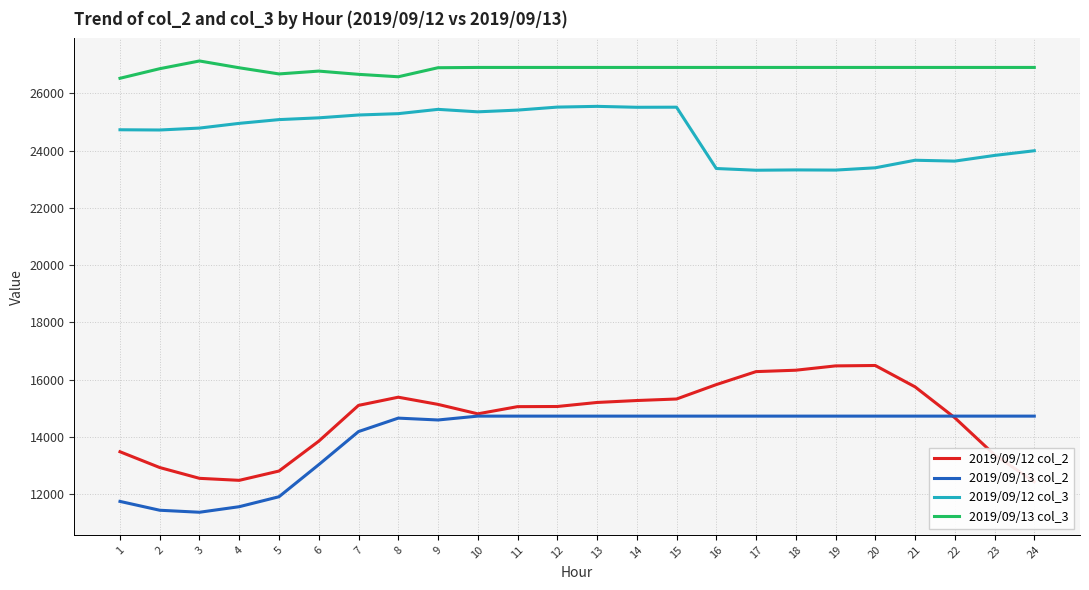

Reading left to right, list all the values displayed in this chart.

2019/09/12 col_2: 13479	12927	12550	12480	12805	13848	15099	15385	15134	14804	15055	15060	15201	15269	15322	15825	16279	16328	16479	16493	15747	14667	13371	12433
2019/09/13 col_2: 11744	11435	11365	11559	11907	13028	14184	14654	14589	14724	14724	14724	14724	14724	14724	14724	14724	14724	14724	14724	14724	14724	14724	14724
2019/09/12 col_3: 24730	24722	24789	24954	25085	25147	25246	25293	25443	25357	25417	25522	25548	25516	25519	23376	23316	23327	23321	23401	23665	23635	23833	23997
2019/09/13 col_3: 26529	26864	27134	26896	26681	26780	26667	26582	26898	26908	26908	26908	26908	26908	26908	26908	26908	26908	26908	26908	26908	26908	26908	26908